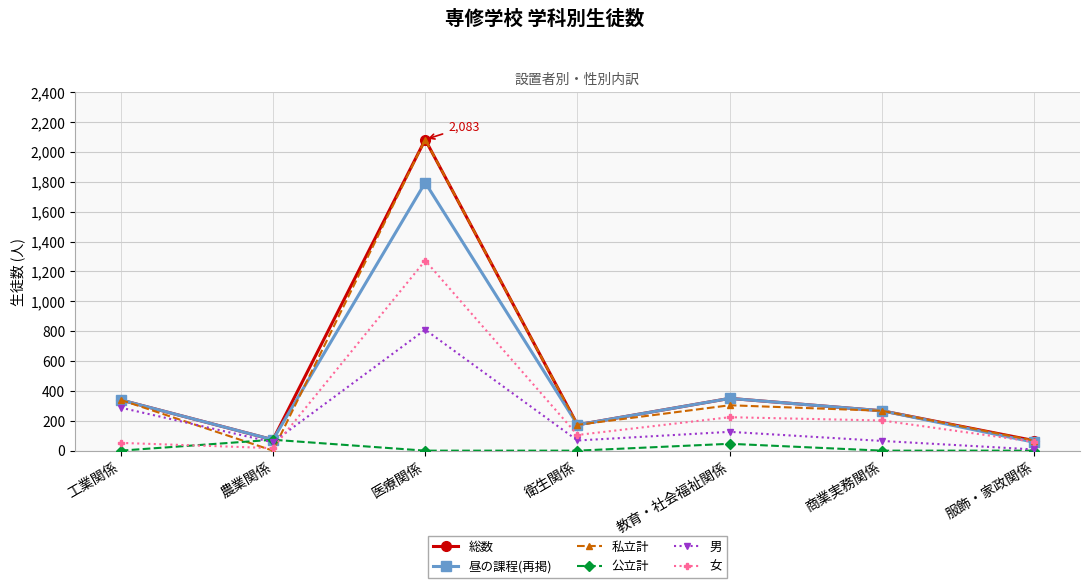

Where do 公立計 and 女 first cross each other?

工業関係 and 農業関係